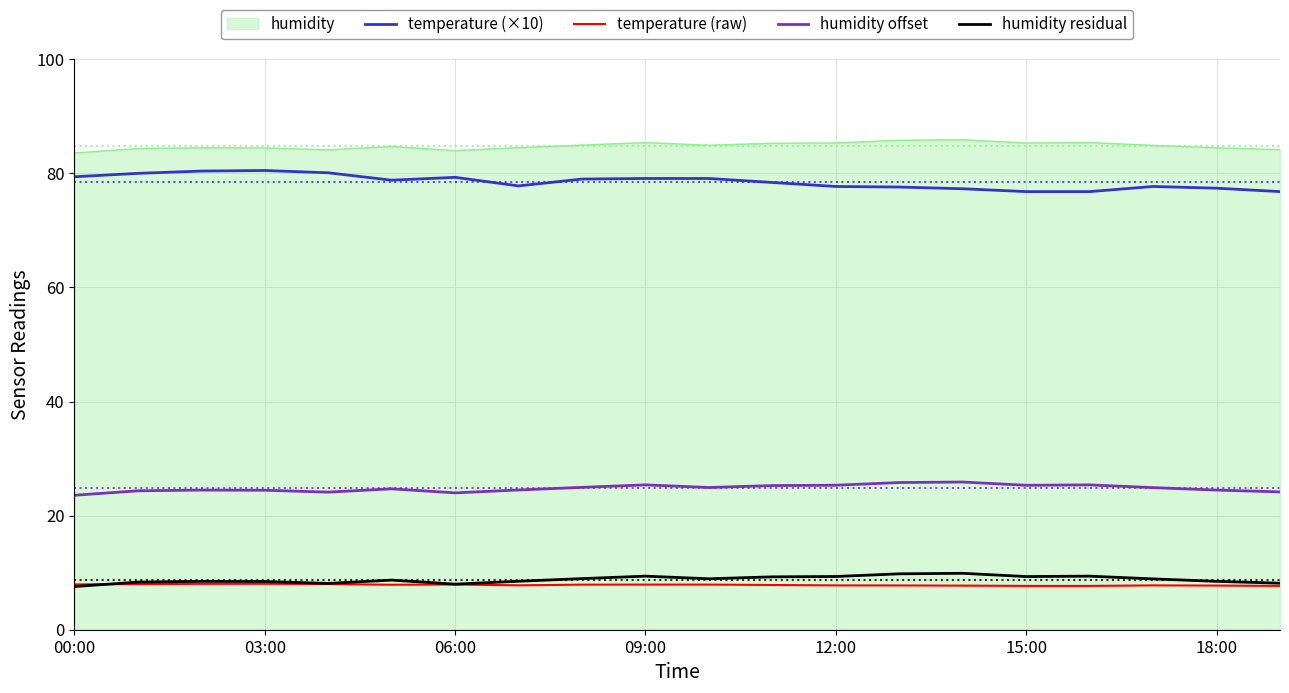

True or false: humidity offset and temperature (raw) cross at least once.

False